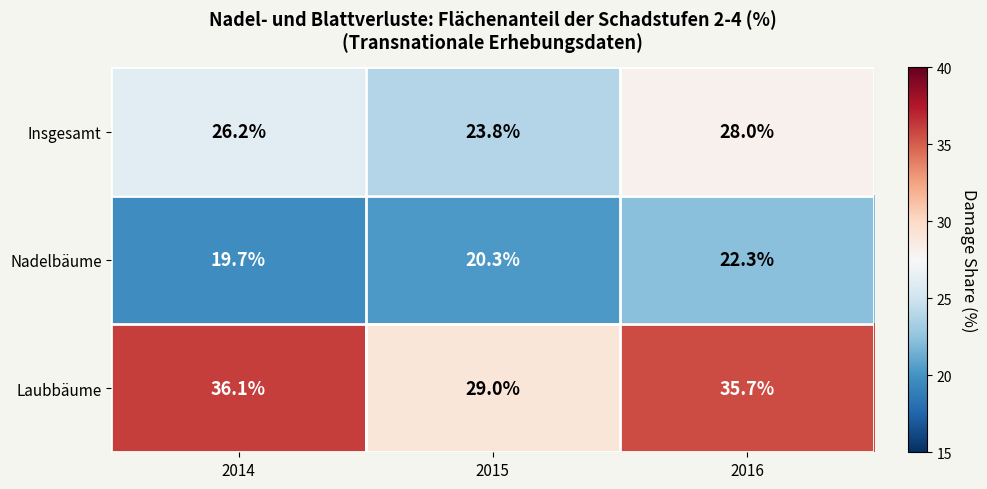

How many values in the Nadelbäume series exceed 20?

2